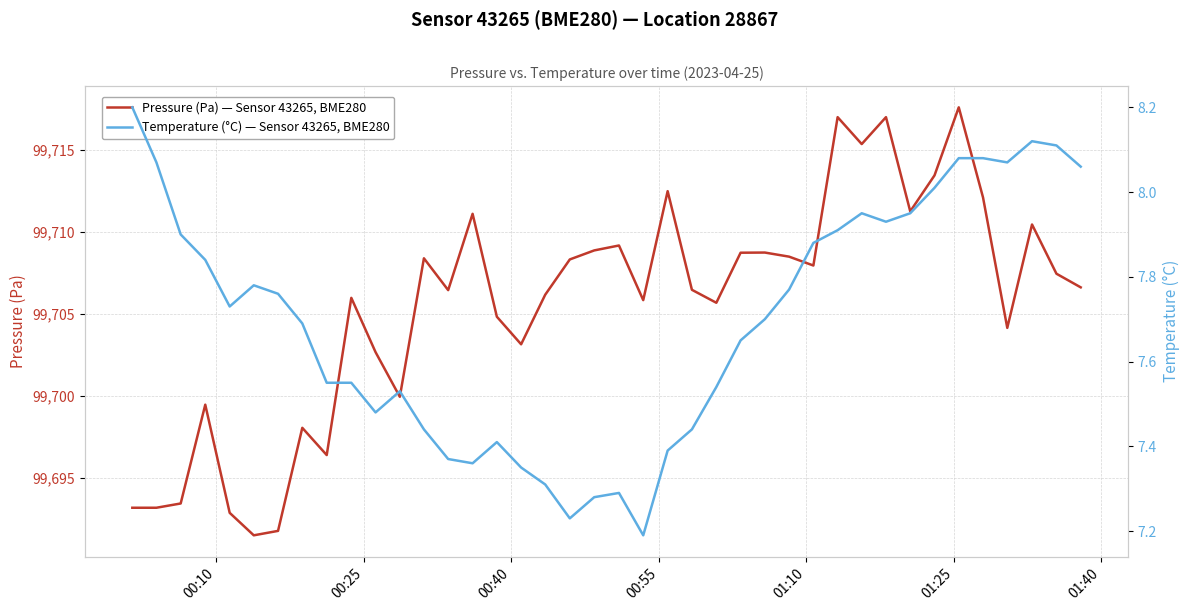

Which series has the largest total across all categories?

Pressure (Pa) — Sensor 43265, BME280